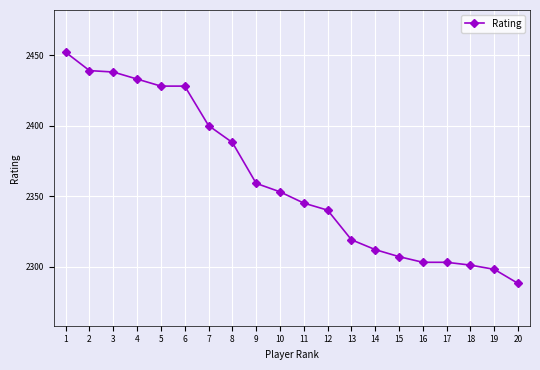

Which category has the highest value across all series?

1